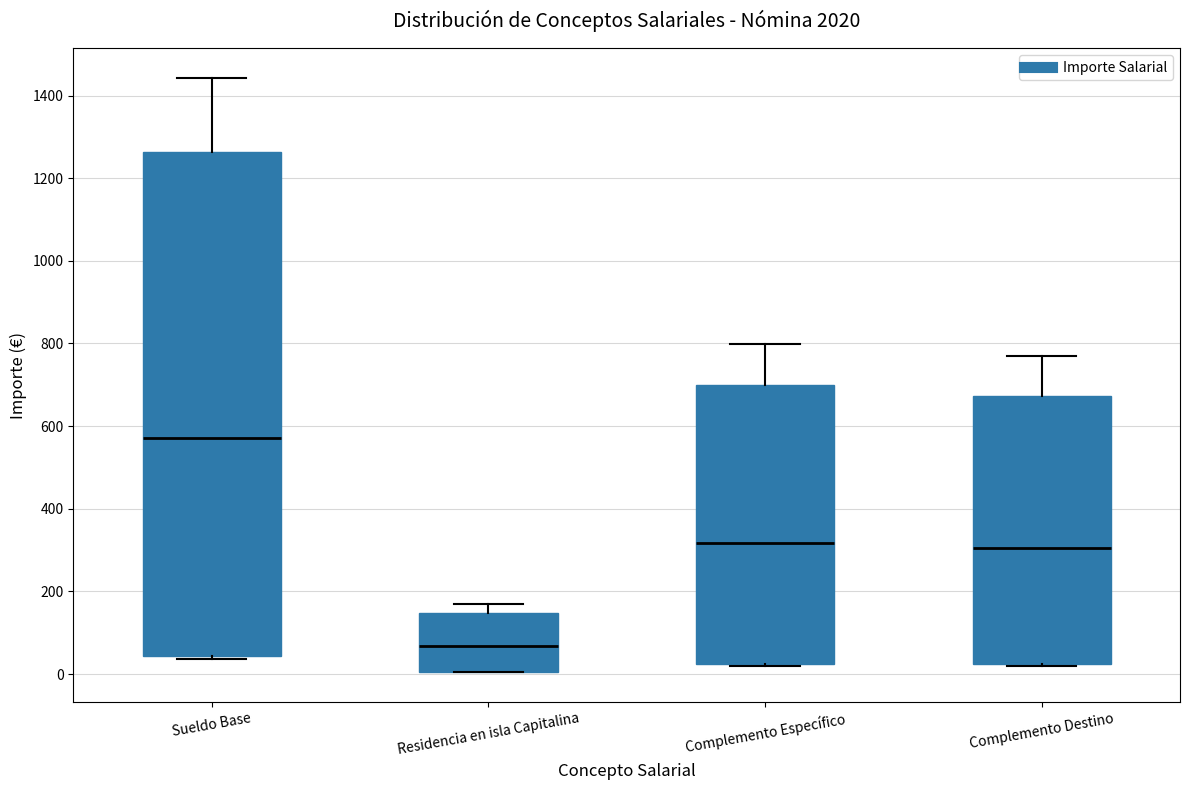

Where is the upper edge of the box for Residencia en isla Capitalina on the y-axis? The values are not printed on the chart, so give them approximately, as read against the axis.

140